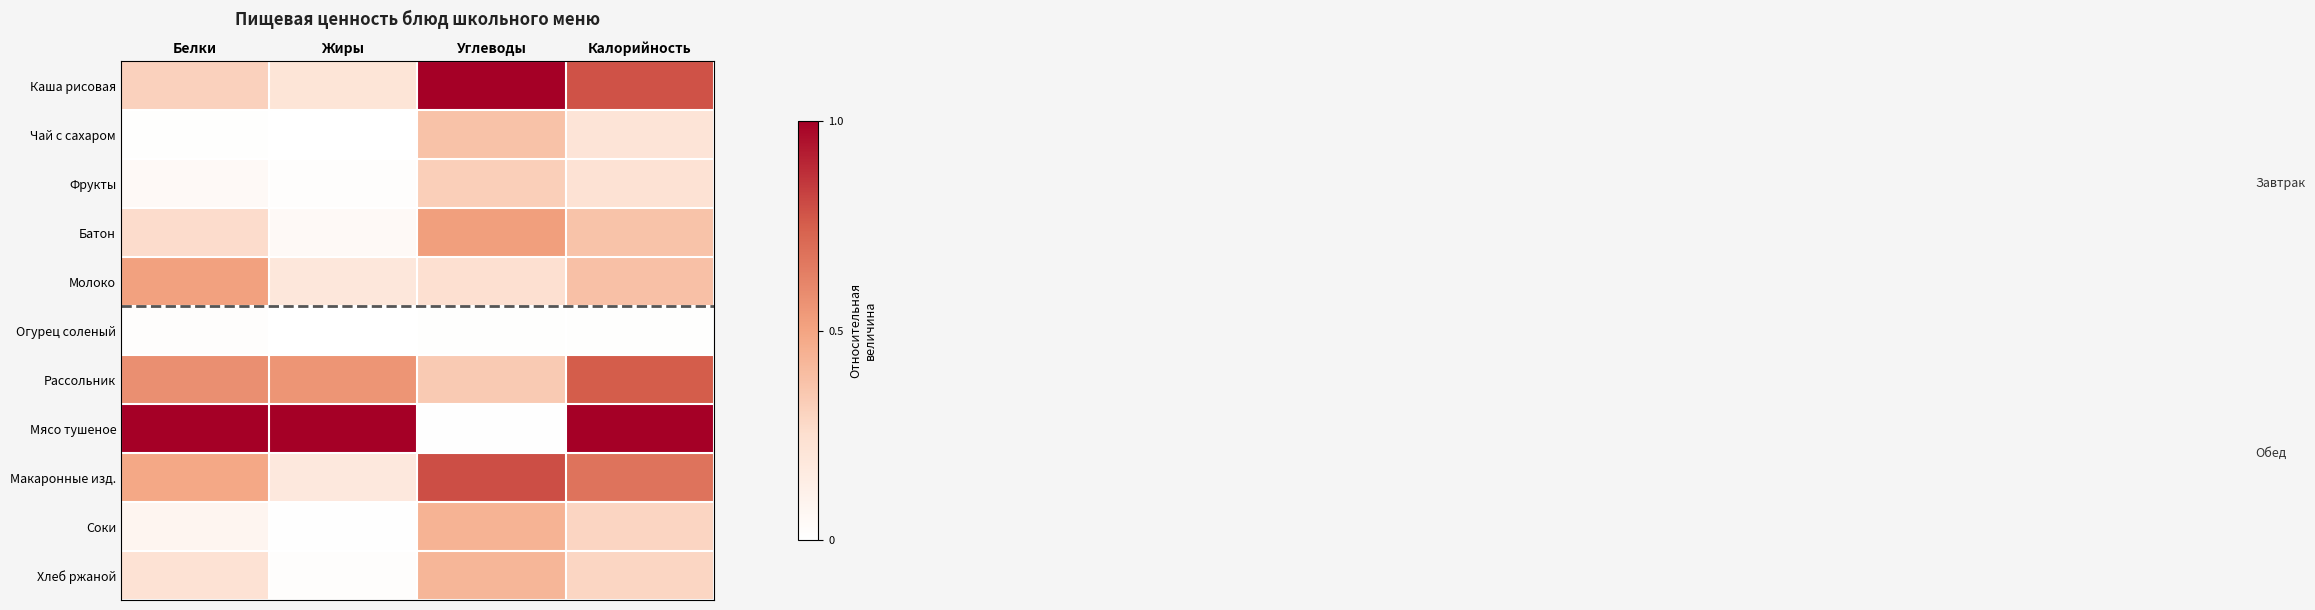

Reading right to left, list all the values displayed in this chart.

Каша рисовая: Калорийность=0.8	Углеводы=1.0	Жиры=0.2	Белки=0.3
Чай с сахаром: Калорийность=0.2	Углеводы=0.4	Жиры=0.0	Белки=0.0
Фрукты: Калорийность=0.2	Углеводы=0.3	Жиры=0.0	Белки=0.0
Батон: Калорийность=0.4	Углеводы=0.5	Жиры=0.0	Белки=0.3
Молоко: Калорийность=0.4	Углеводы=0.2	Жиры=0.2	Белки=0.5
Огурец соленый: Калорийность=0.0	Углеводы=0.0	Жиры=0.0	Белки=0.0
Рассольник: Калорийность=0.8	Углеводы=0.3	Жиры=0.6	Белки=0.6
Мясо тушеное: Калорийность=1.0	Углеводы=0.0	Жиры=1.0	Белки=1.0
Макаронные изд.: Калорийность=0.7	Углеводы=0.8	Жиры=0.2	Белки=0.5
Соки: Калорийность=0.3	Углеводы=0.4	Жиры=0.0	Белки=0.1
Хлеб ржаной: Калорийность=0.3	Углеводы=0.4	Жиры=0.0	Белки=0.2